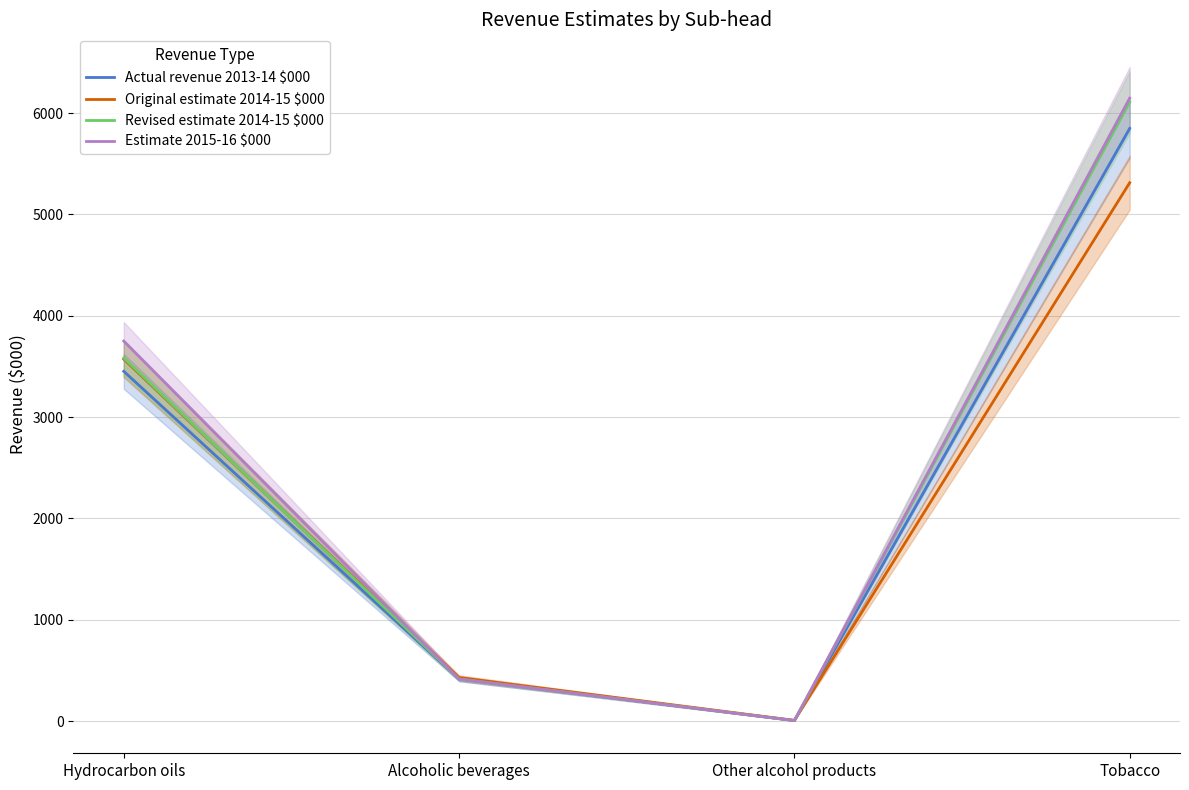

How many values in the Original estimate 2014-15 $000 series exceed 3571?

2